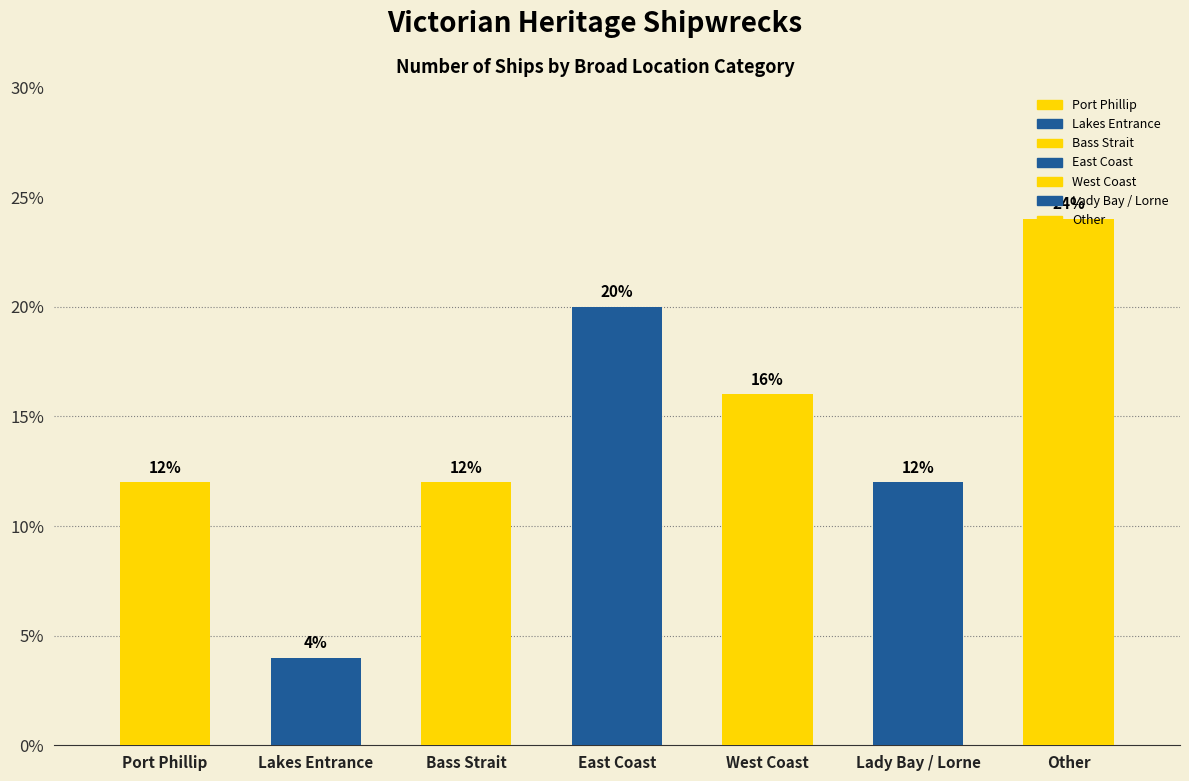

How many values are below 12?

1